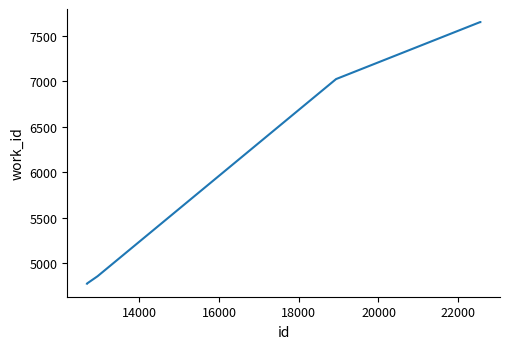

What is the maximum value shown in the chart?

7648